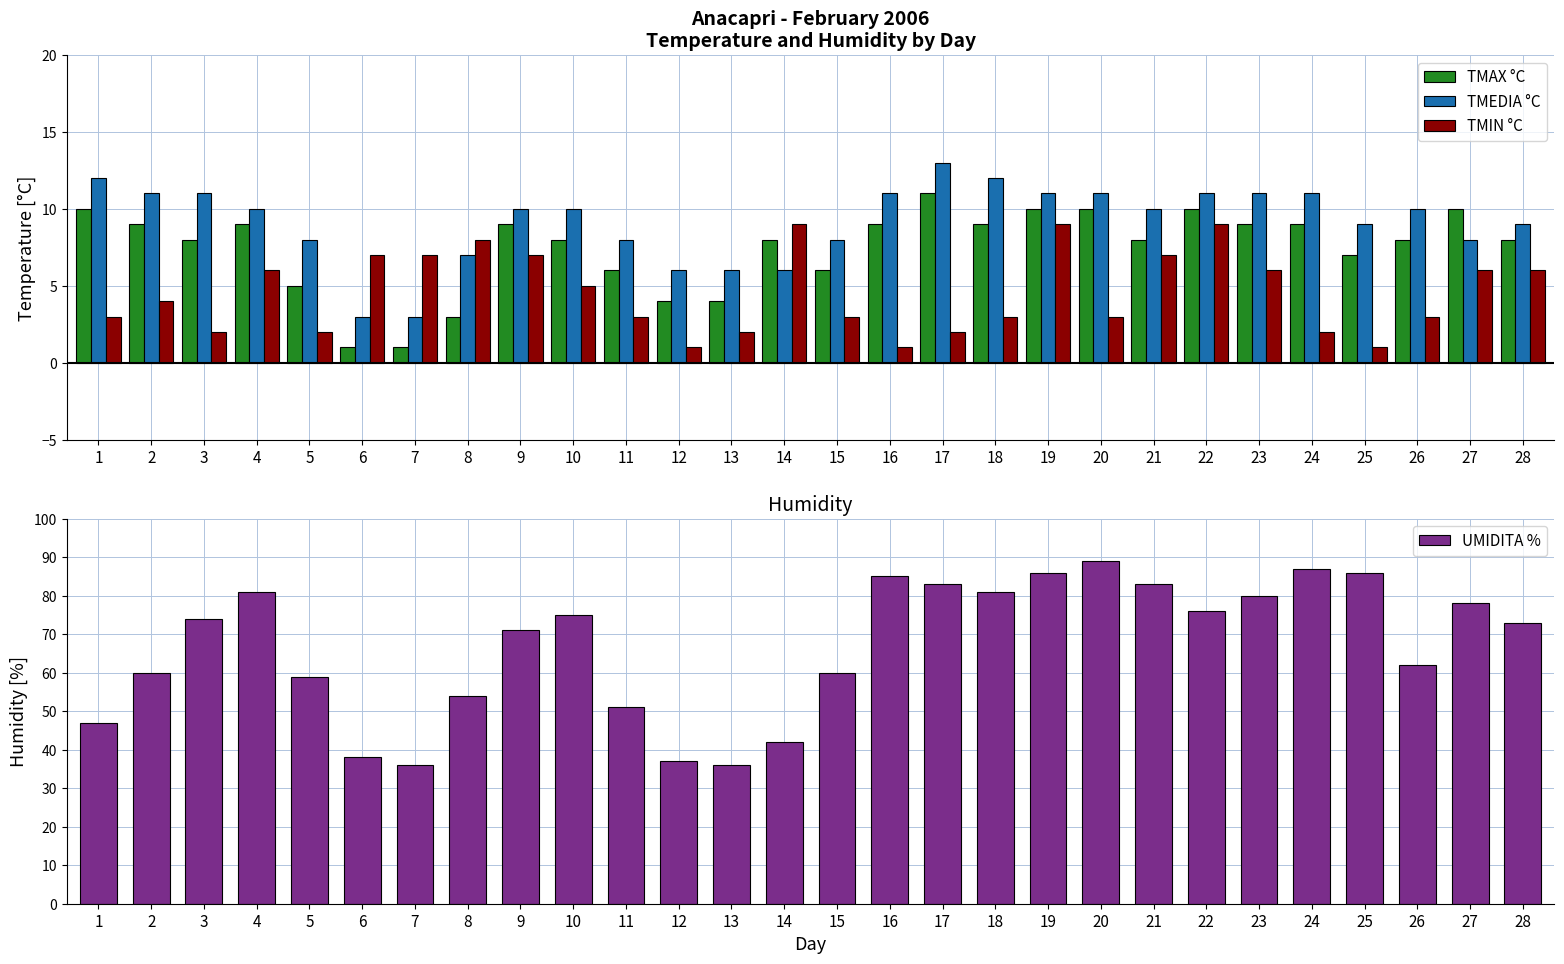

At 1, list the series in order from smallest to largest.

TMIN °C, TMAX °C, TMEDIA °C, UMIDITA %